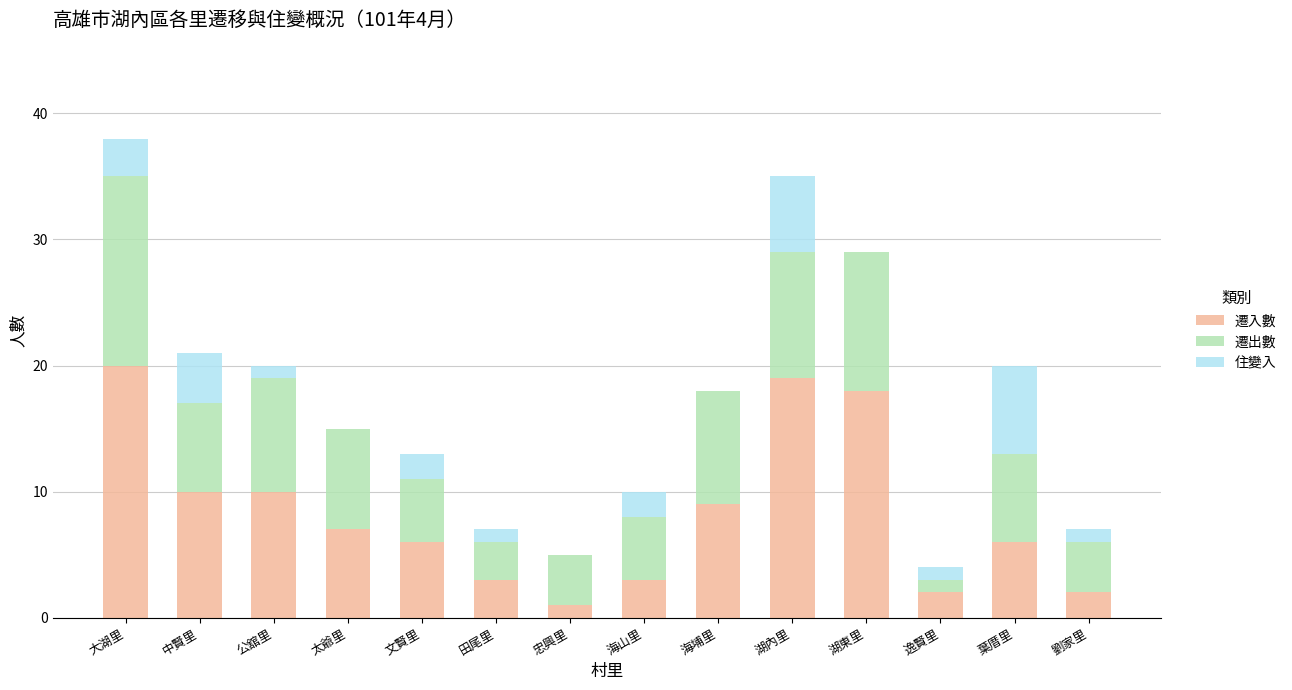

The value of 遷入數 at 中賢里 is 3. True or false?

False